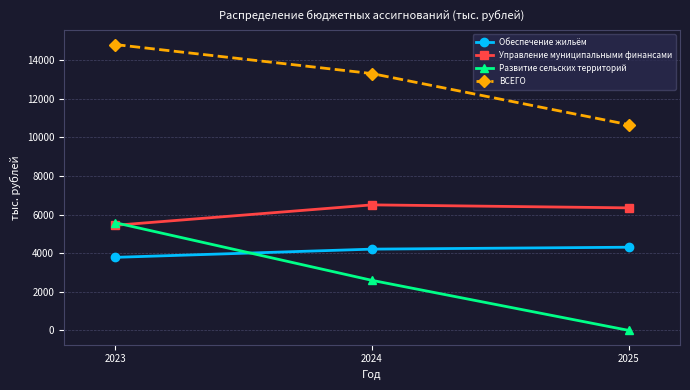

The Развитие сельских территорий series shows 8621.6 at 2023. True or false?

False